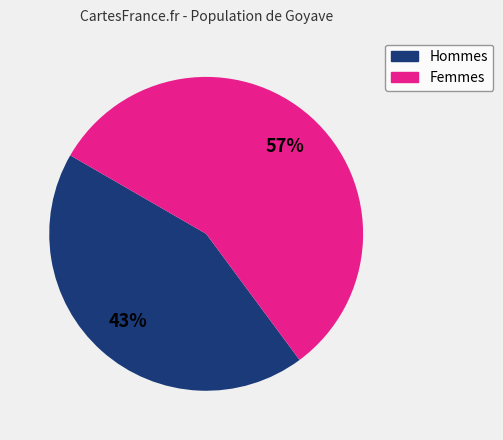

Do Femmes and Hommes together represent more than half of the pie?

Yes